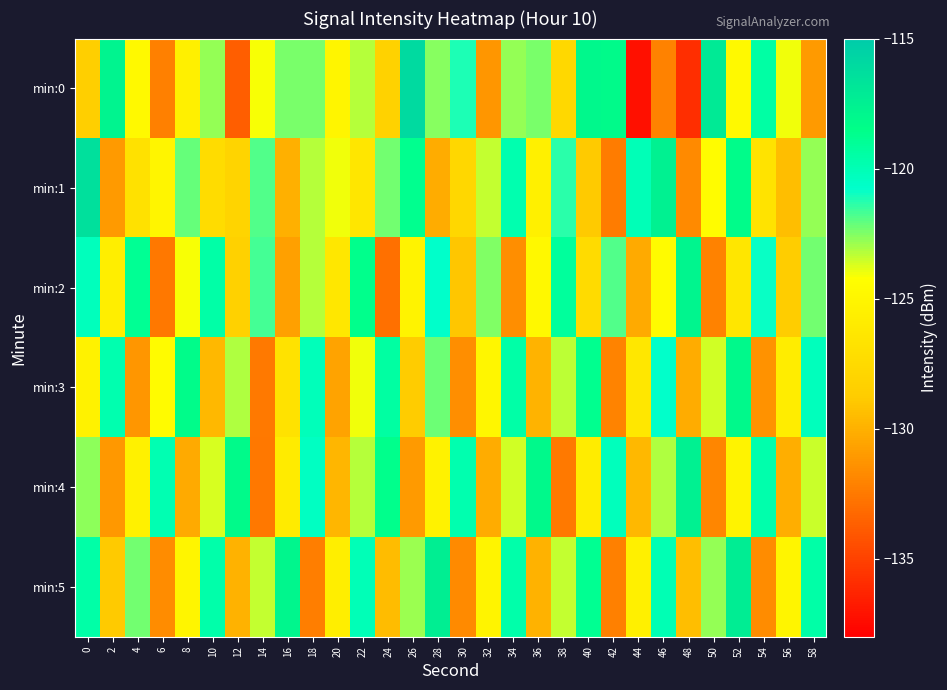

At which category does the chart reach its peak across all series?

26